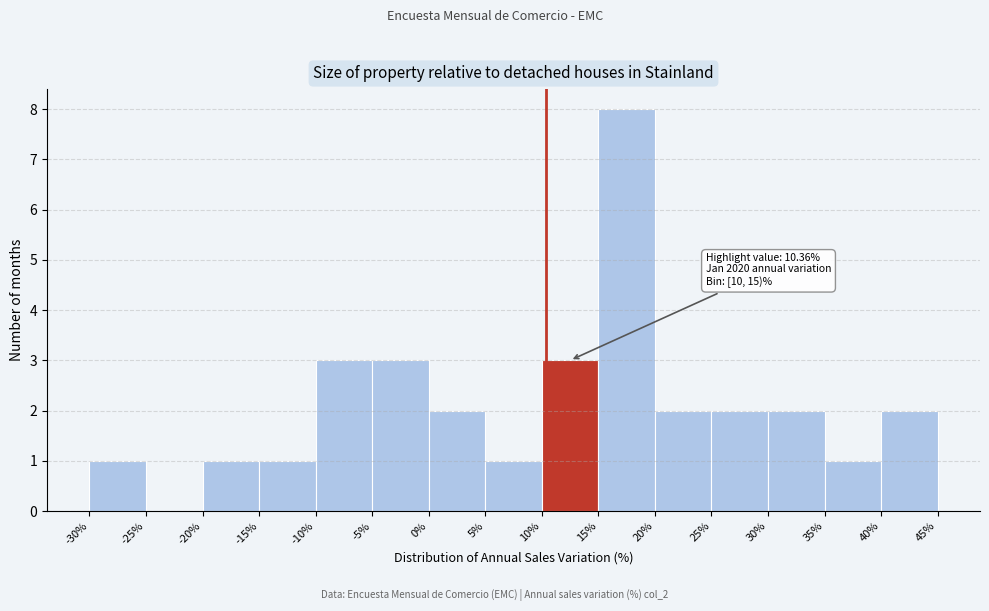

Which range on the x-axis has the tallest bar?

15% to 20%